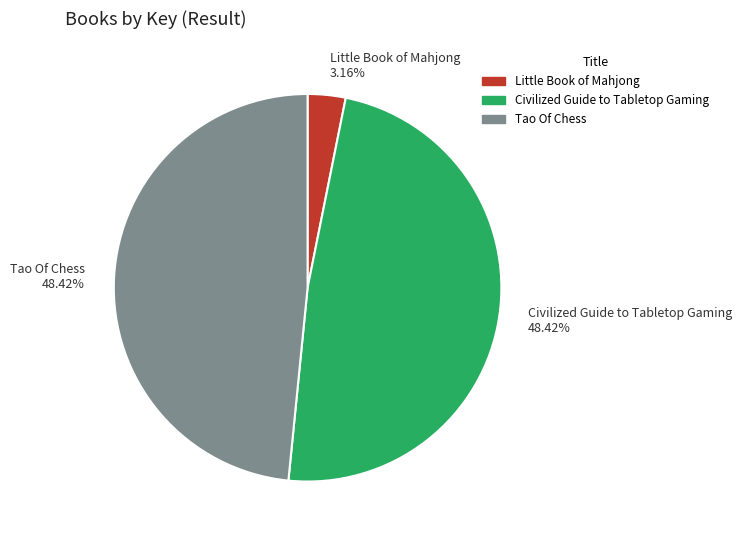

Do Civilized Guide to Tabletop Gaming 48.42% and Tao Of Chess 48.42% together represent more than half of the pie?

Yes